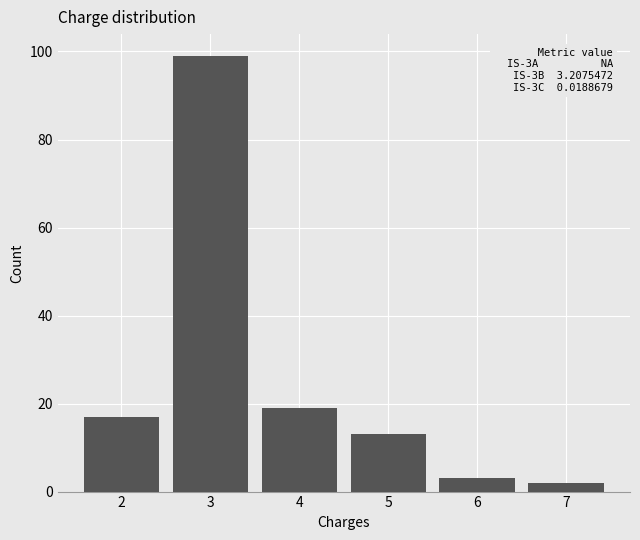

Over which range of the x-axis is the bar tallest?

2.5 to 3.5